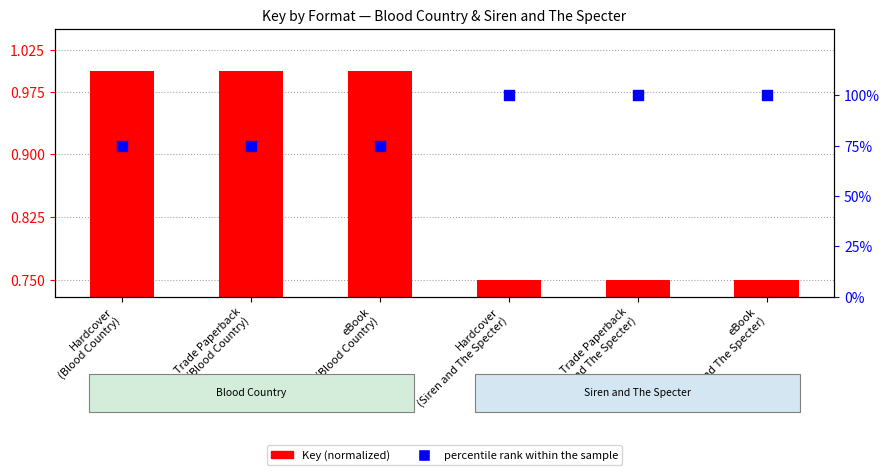

At which category is the sum across all series the highest?

Hardcover
(Siren and The Specter)